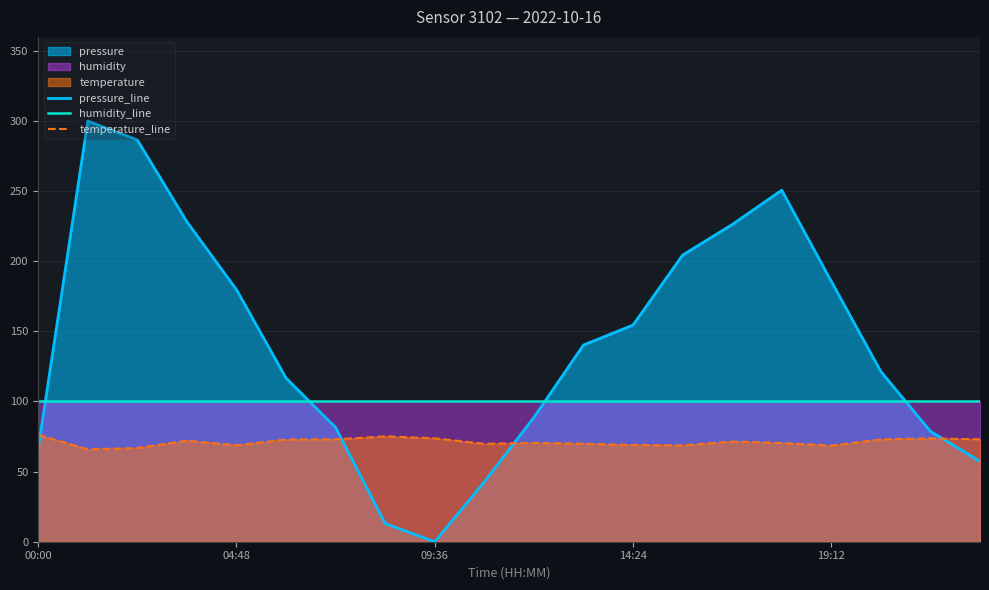

What is the difference between the highest and lowest values at 00:00?

33.6